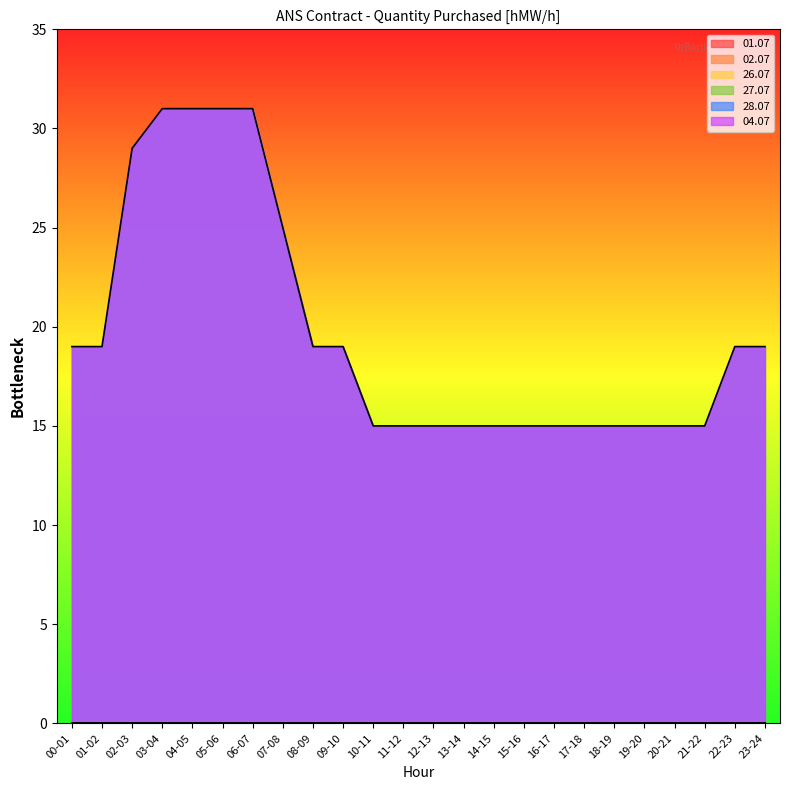

Reading left to right, what are all the values shown in this chart?

01.07: 00-01=0	01-02=0	02-03=0	03-04=0	04-05=0	05-06=0	06-07=0	07-08=0	08-09=0	09-10=0	10-11=0	11-12=0	12-13=0	13-14=0	14-15=0	15-16=0	16-17=0	17-18=0	18-19=0	19-20=0	20-21=0	21-22=0	22-23=0	23-24=0
02.07: 00-01=0	01-02=0	02-03=0	03-04=0	04-05=0	05-06=0	06-07=0	07-08=0	08-09=0	09-10=0	10-11=0	11-12=0	12-13=0	13-14=0	14-15=0	15-16=0	16-17=0	17-18=0	18-19=0	19-20=0	20-21=0	21-22=0	22-23=0	23-24=0
26.07: 00-01=19	01-02=19	02-03=29	03-04=31	04-05=31	05-06=31	06-07=31	07-08=25	08-09=19	09-10=19	10-11=15	11-12=15	12-13=15	13-14=15	14-15=15	15-16=15	16-17=15	17-18=15	18-19=15	19-20=15	20-21=15	21-22=15	22-23=19	23-24=19
27.07: 00-01=0	01-02=0	02-03=0	03-04=0	04-05=0	05-06=0	06-07=0	07-08=0	08-09=0	09-10=0	10-11=0	11-12=0	12-13=0	13-14=0	14-15=0	15-16=0	16-17=0	17-18=0	18-19=0	19-20=0	20-21=0	21-22=0	22-23=0	23-24=0
28.07: 00-01=0	01-02=0	02-03=0	03-04=0	04-05=0	05-06=0	06-07=0	07-08=0	08-09=0	09-10=0	10-11=0	11-12=0	12-13=0	13-14=0	14-15=0	15-16=0	16-17=0	17-18=0	18-19=0	19-20=0	20-21=0	21-22=0	22-23=0	23-24=0
04.07: 00-01=0	01-02=0	02-03=0	03-04=0	04-05=0	05-06=0	06-07=0	07-08=0	08-09=0	09-10=0	10-11=0	11-12=0	12-13=0	13-14=0	14-15=0	15-16=0	16-17=0	17-18=0	18-19=0	19-20=0	20-21=0	21-22=0	22-23=0	23-24=0